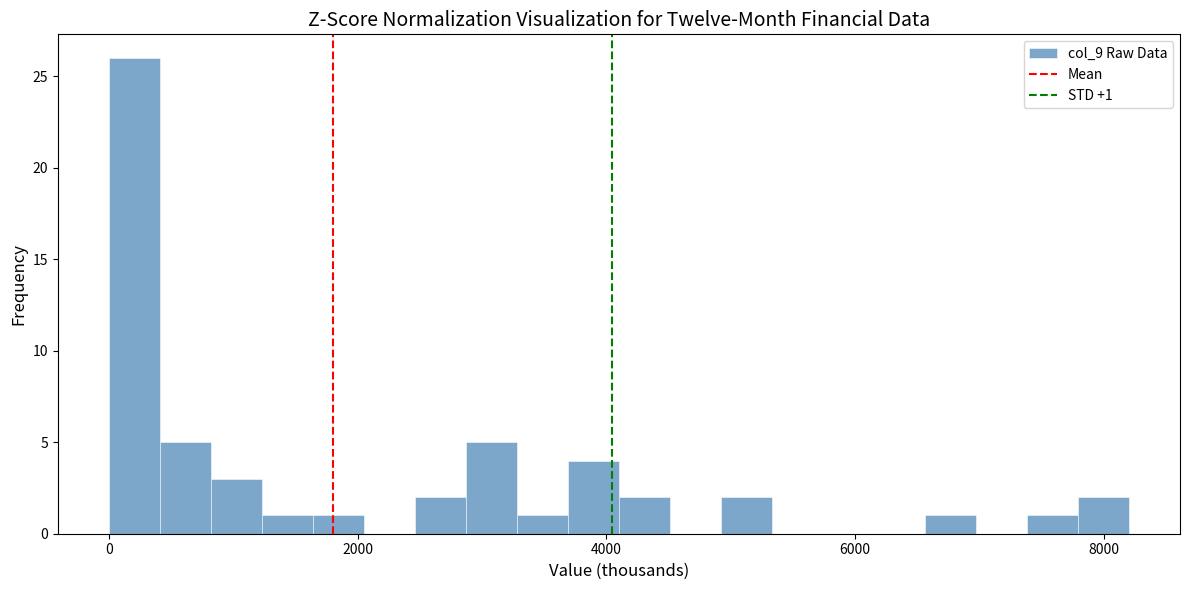

Around what value on the x-axis is the tallest bar? Give the approximate position of its centre, as read against the axis.

200